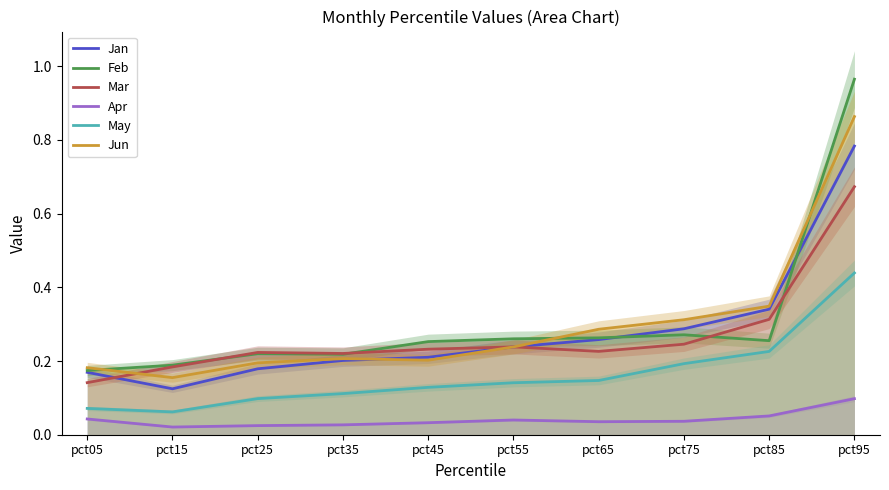

What are all the series names shown in the legend?

Jan, Feb, Mar, Apr, May, Jun